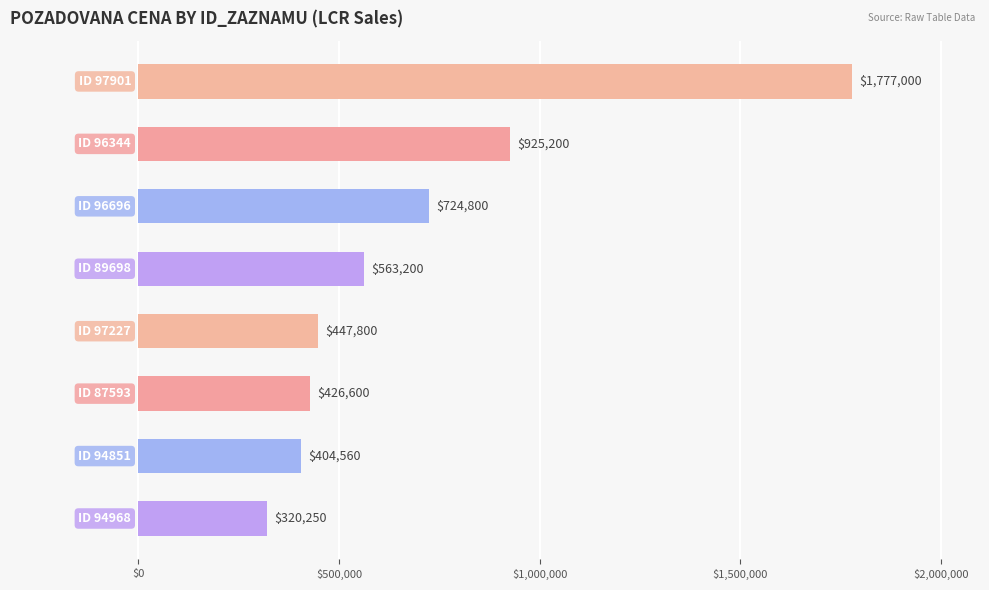

What is the difference between the second highest and minimum values?

604950